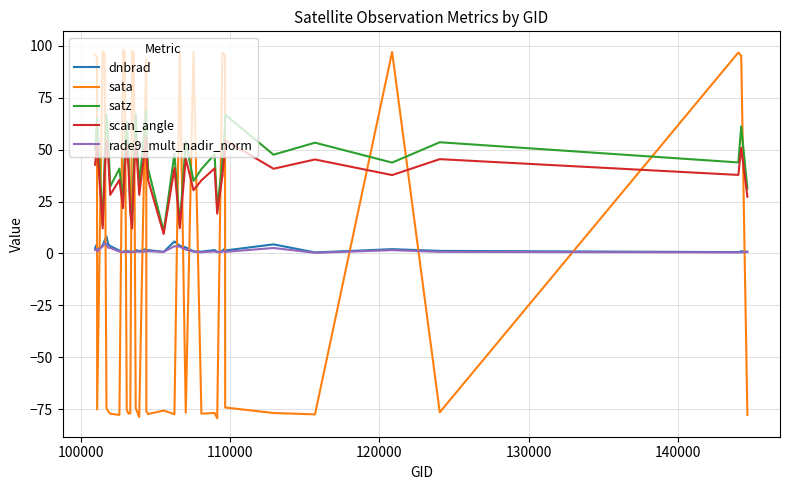

The dnbrad series shows 1.3 at 18. True or false?

False